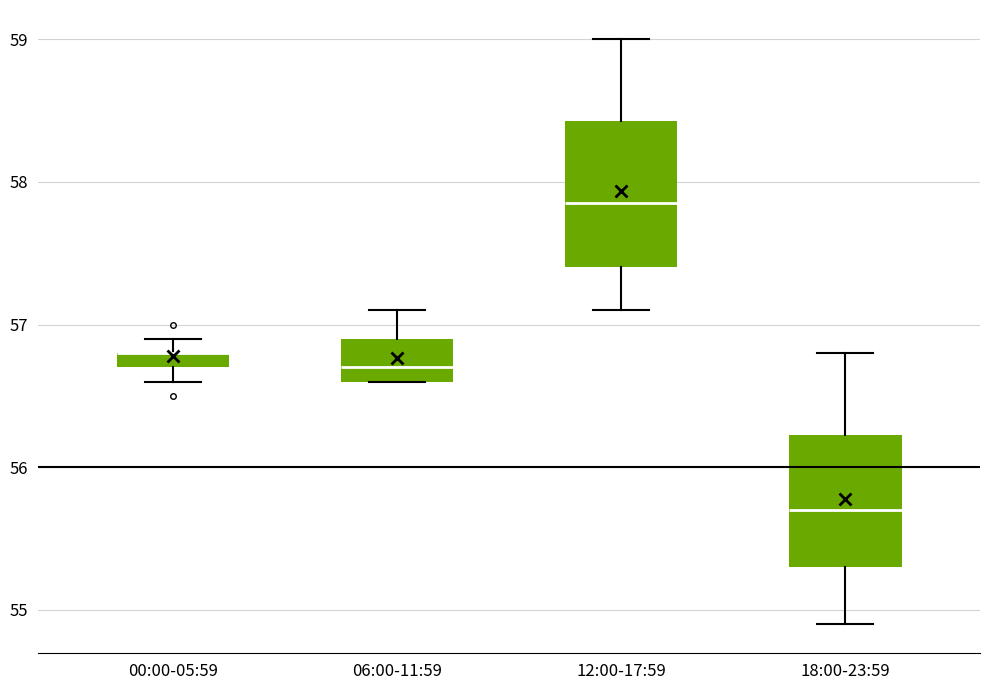

Where does the upper whisker of the box for 00:00-05:59 end on the y-axis? The values are not printed on the chart, so give them approximately, as read against the axis.

56.9